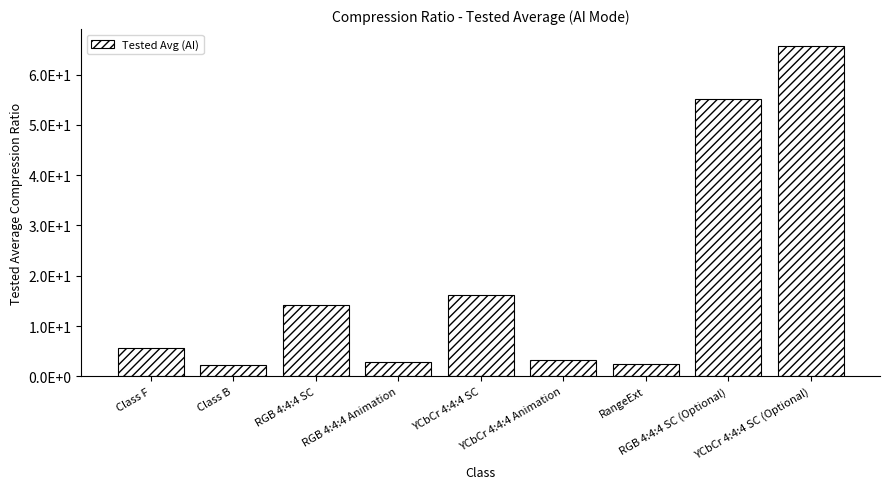

Are the bars horizontal?

No